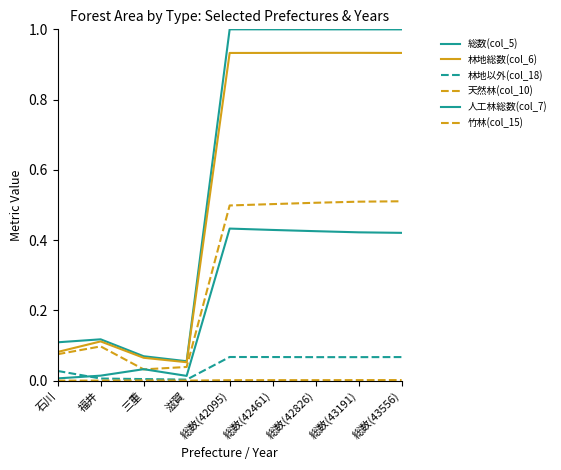

True or false: 人工林総数(col_7) and 総数(col_5) intersect in this chart.

False